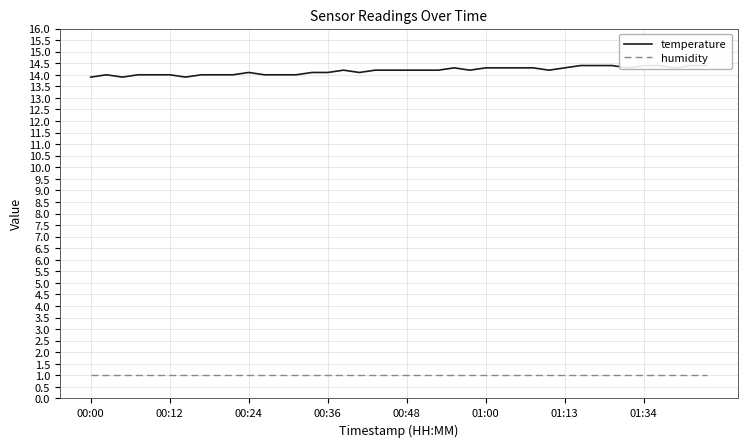

What is the spread (max minus min) of values at 38?

13.4